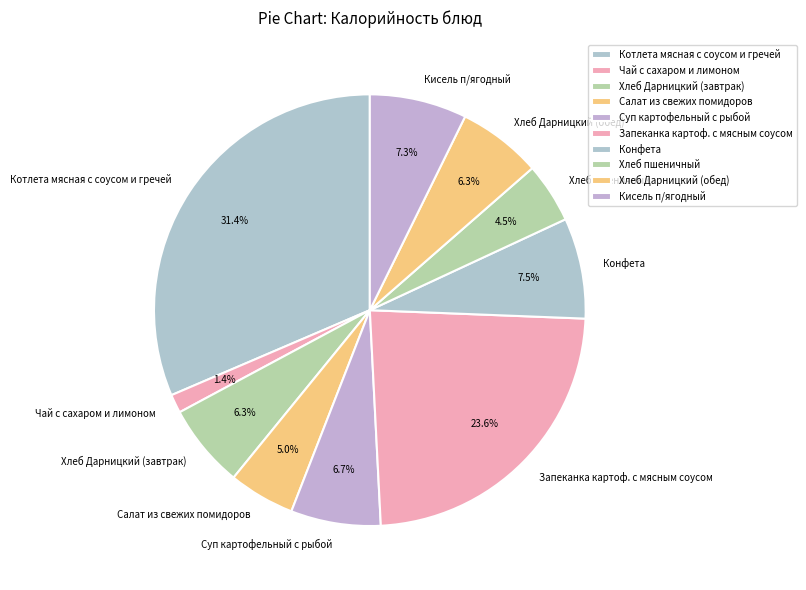

Which slice is the smallest?

Чай с сахаром и лимоном